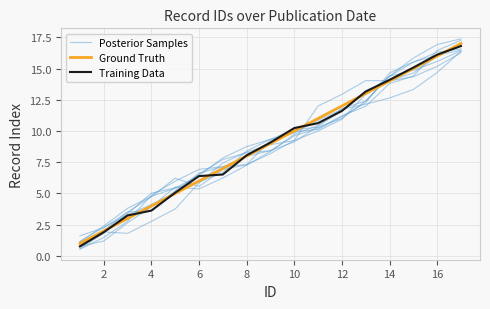

What is the minimum value for Training Data?

0.8